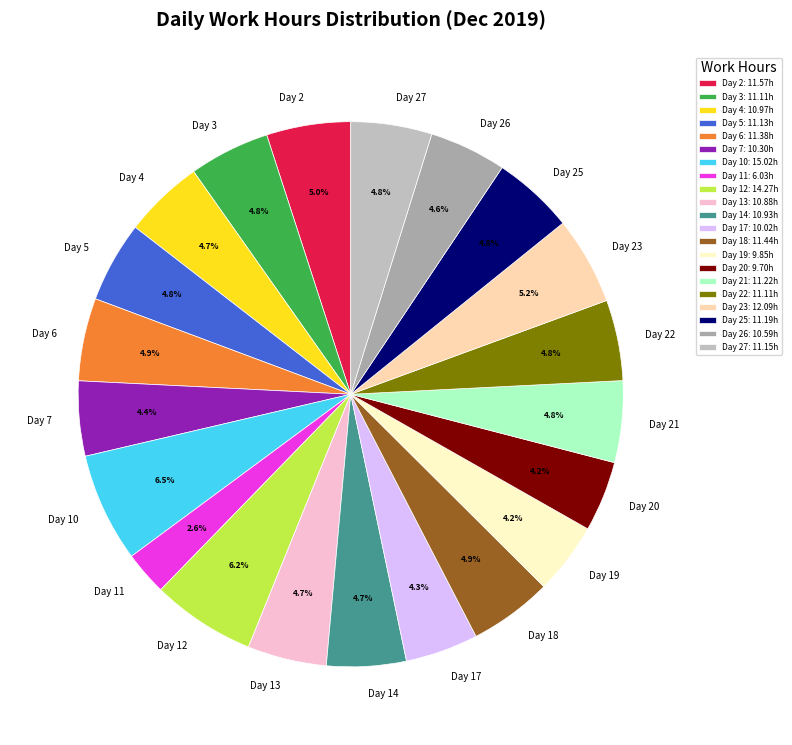

Approximately how many times larger is the value at Day 17 compared to Day 10?

0.7